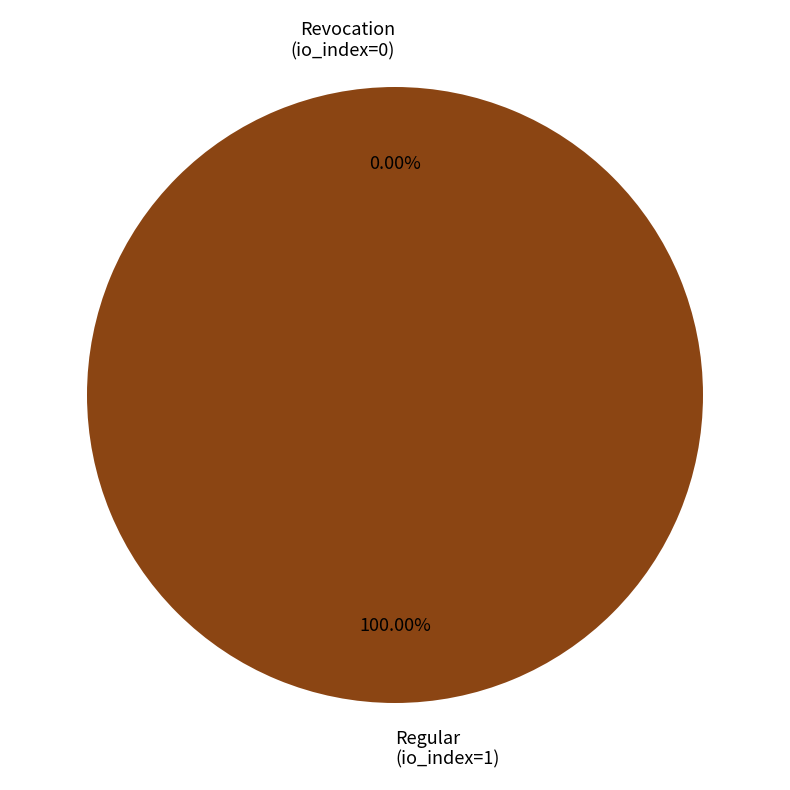

What is the smallest slice in the pie chart?

Revocation (io_index=0)